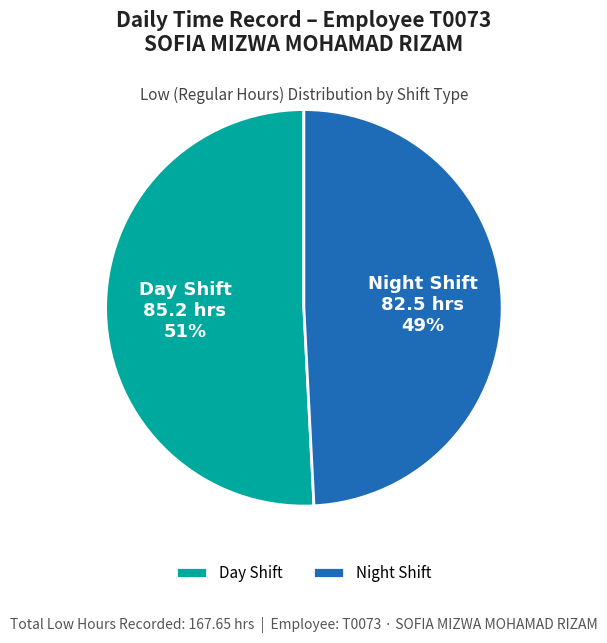

Is there any slice that represents more than half of the pie?

Yes